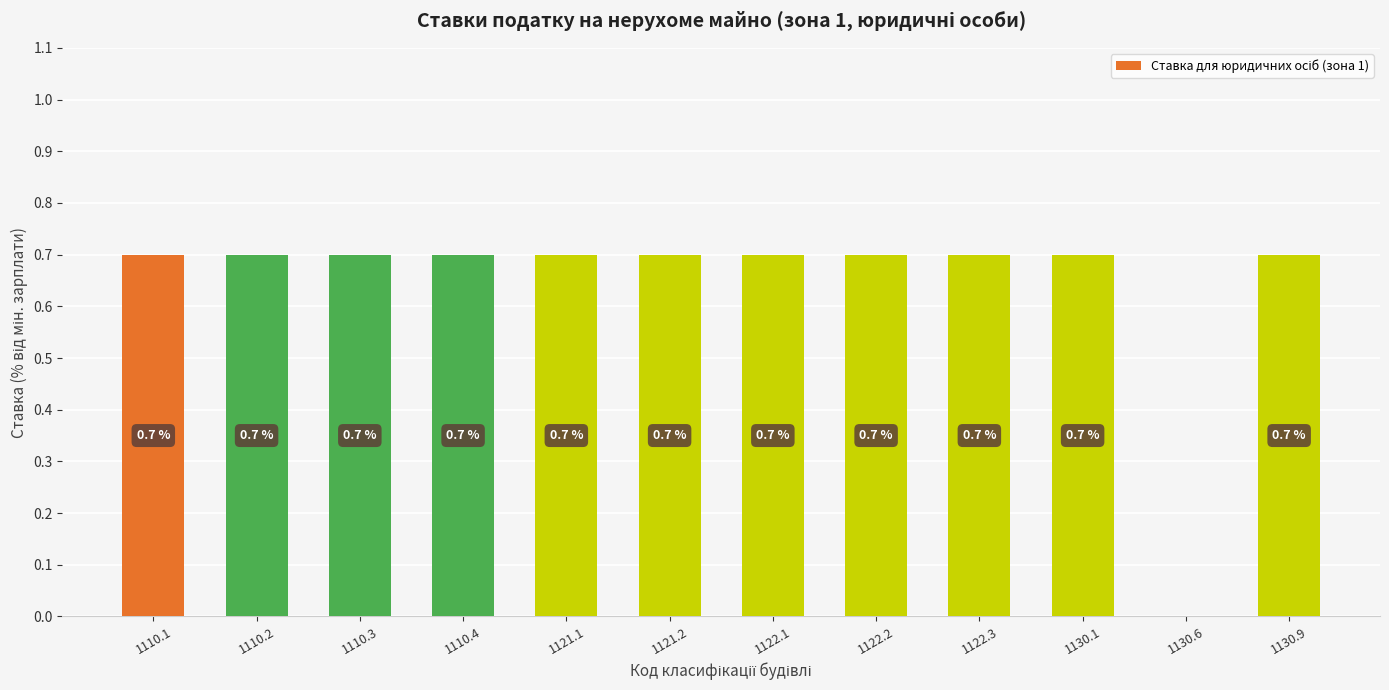

The chart shows a value of 0.3 at 1121.2. True or false?

False